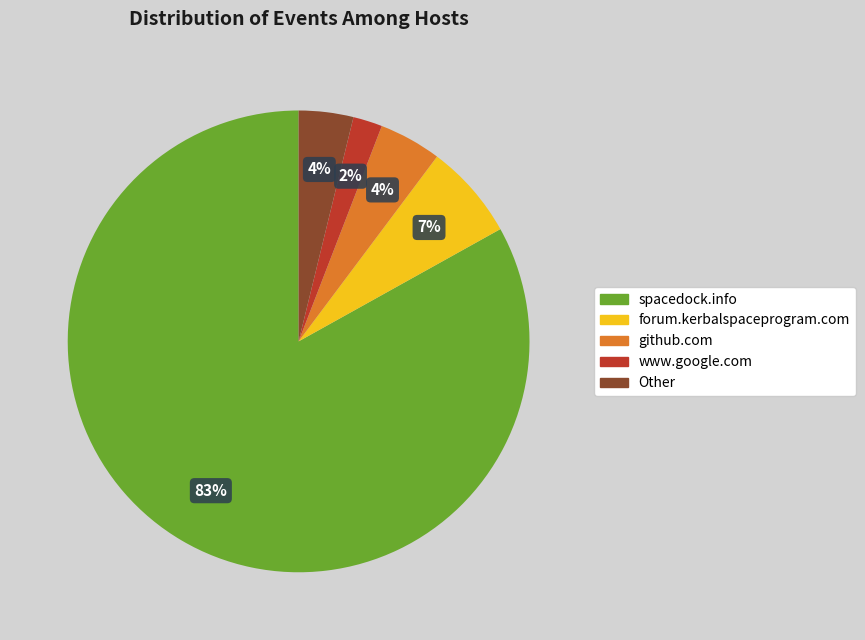

To the nearest percent, what is the average slice percentage?

20%